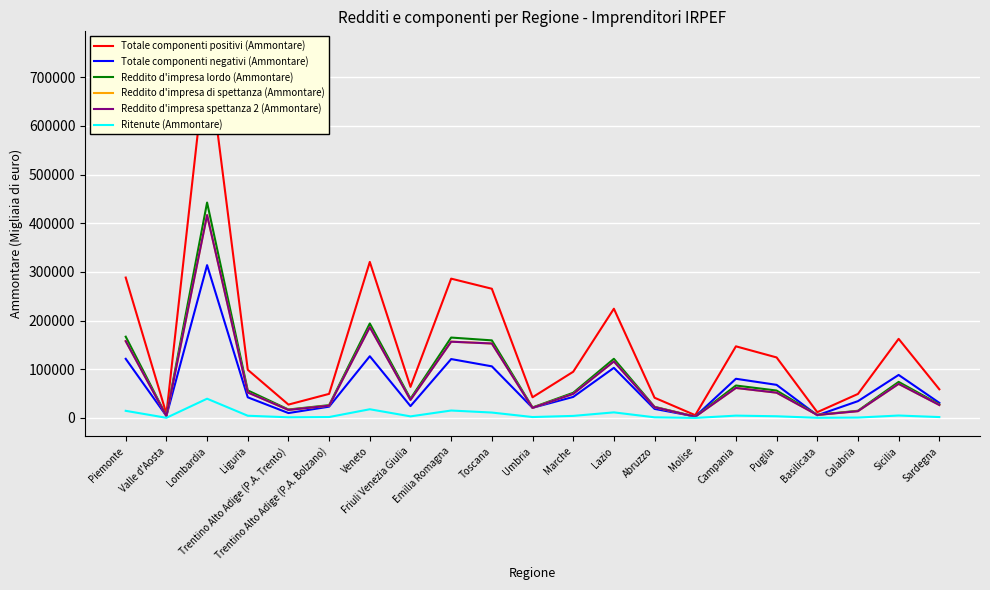

What is the label of the 7th point from the right?

Molise